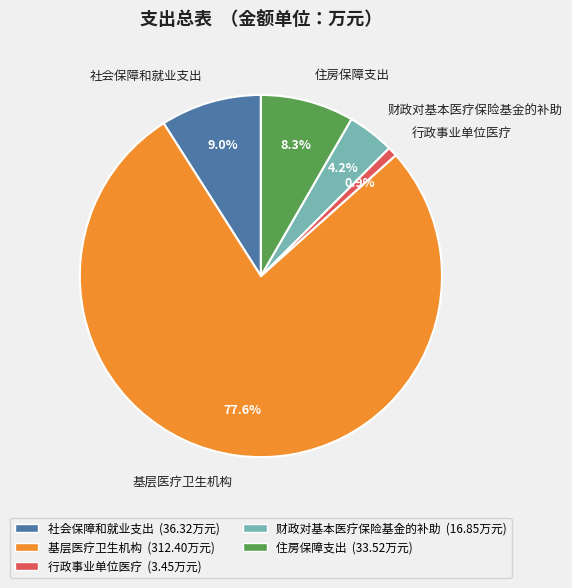

How many segments does this pie chart have?

5